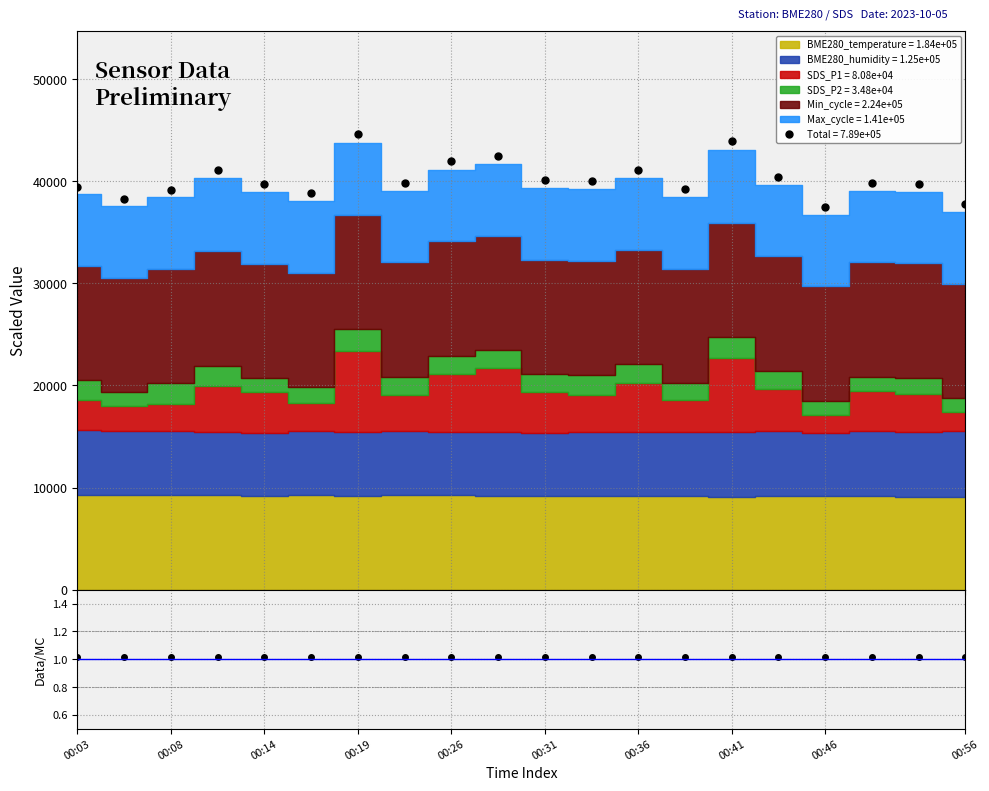

Reading left to right, transcribe all the data shown in this chart.

Total (scaled): 39487.4	38312.6	39188.6	41103.7	39731.3	38824.4	44633.4	39826.9	41952.7	42523.1	40127.4	39989.1	41101.2	39254.5	43947.1	40452.5	37464.3	39866.1	39768.9	37734.6
Data/MC: 1.0	1.0	1.0	1.0	1.0	1.0	1.0	1.0	1.0	1.0	1.0	1.0	1.0	1.0	1.0	1.0	1.0	1.0	1.0	1.0